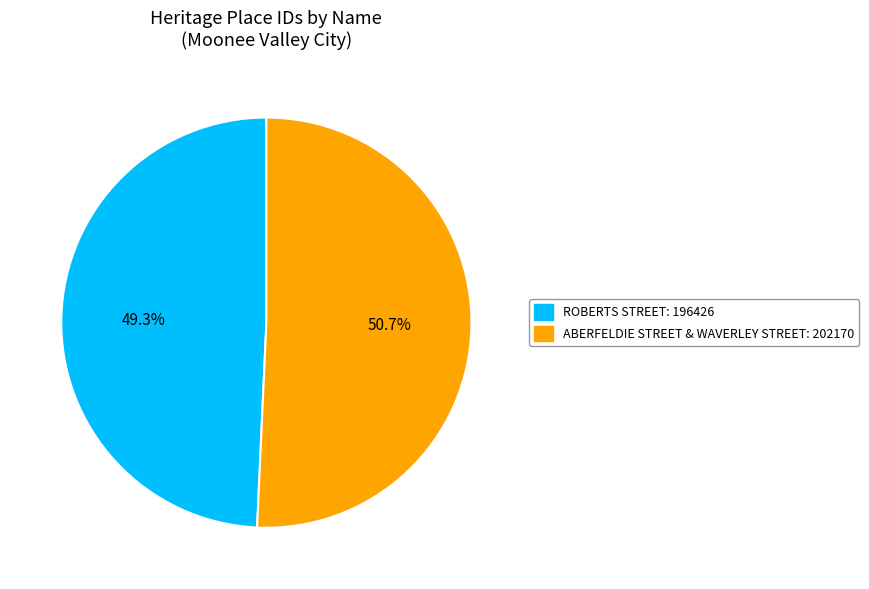

Does ABERFELDIE STREET & WAVERLEY STREET account for over 50% of the chart?

Yes